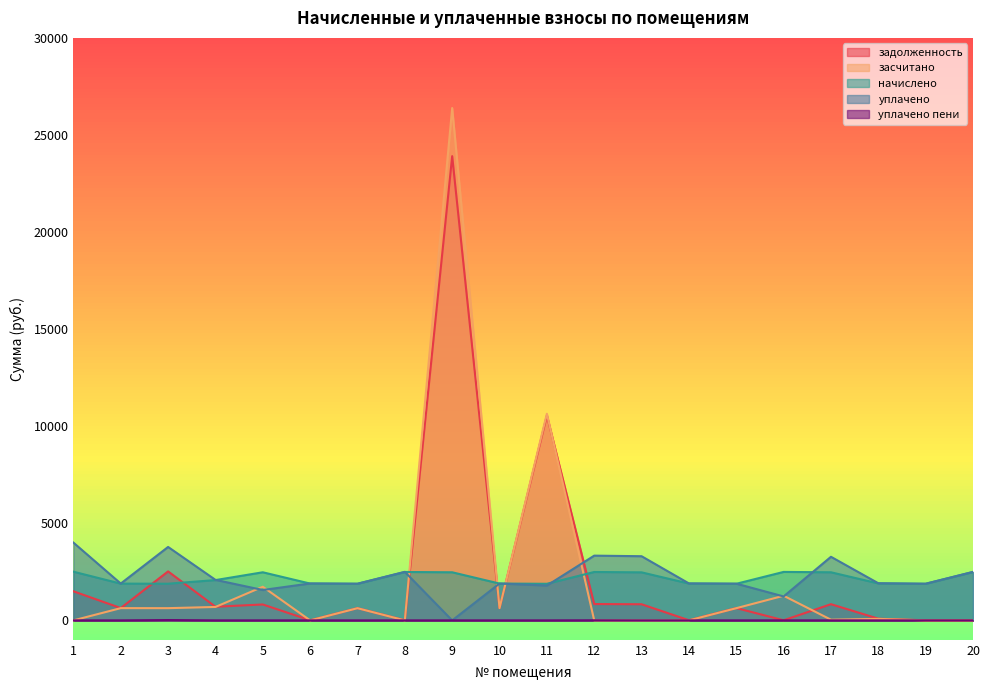

True or false: задолженность has more than 1 points higher than both neighbors.

True